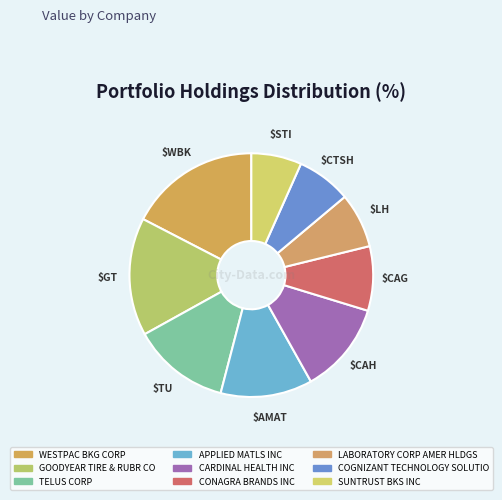

How many slices are in this pie chart?

9